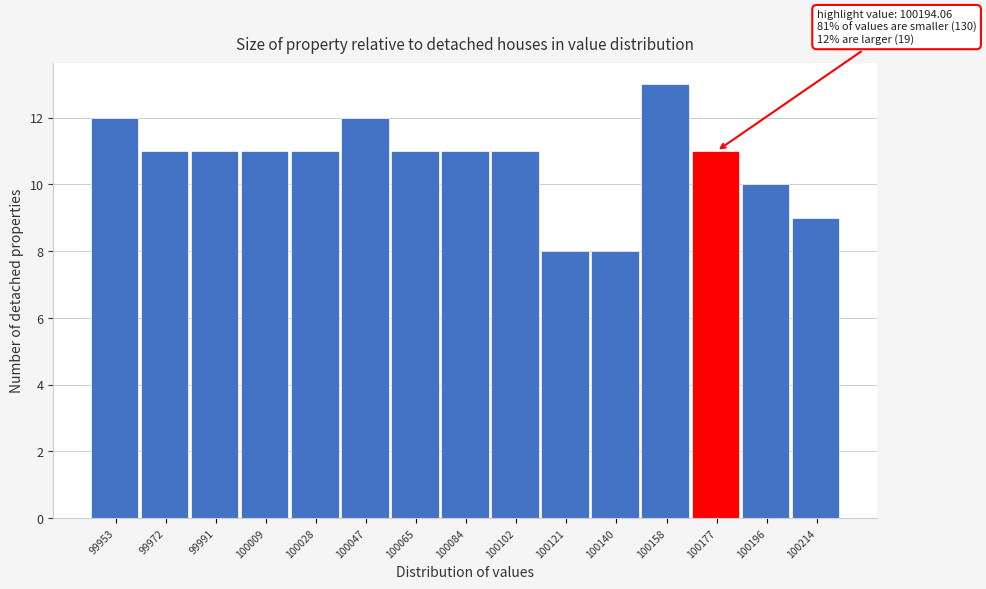

Reading left to right, transcribe all the data shown in this chart.

99953=12	99972=11	99991=11	100009=11	100028=11	100047=12	100065=11	100084=11	100102=11	100121=8	100140=8	100158=13	100177=11	100196=10	100214=9